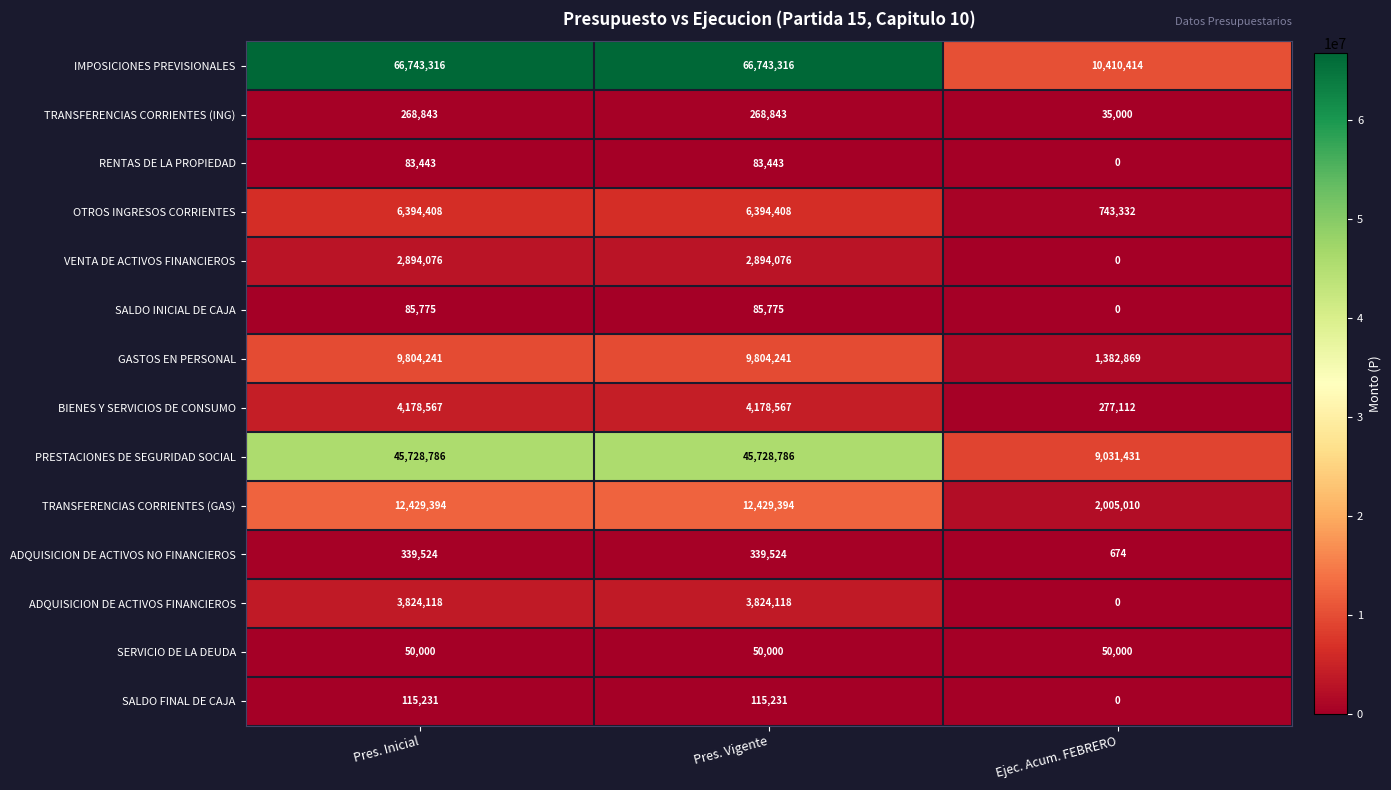

Which series has the largest range (max minus min)?

IMPOSICIONES PREVISIONALES